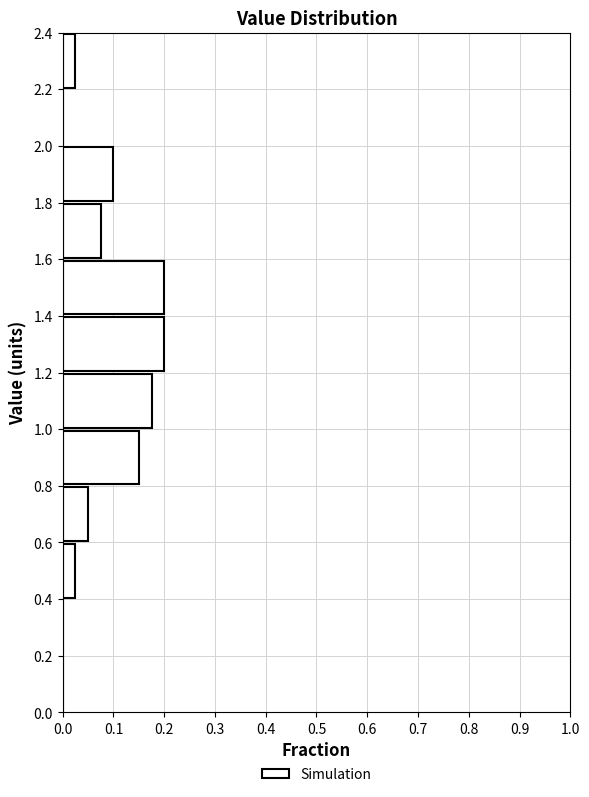

Reading bottom to top, transcribe this chart: for each bar, give the range it covers on the y-axis and its length. The values are not printed on the chart, so give them approximately, as read against the axis.

0.0 to 0.2: 0
0.2 to 0.4: 0
0.4 to 0.6: 0.03
0.6 to 0.8: 0.05
0.8 to 1.0: 0.15
1.0 to 1.2: 0.18
1.2 to 1.4: 0.20
1.4 to 1.6: 0.20
1.6 to 1.8: 0.08
1.8 to 2.0: 0.10
2.0 to 2.2: 0
2.2 to 2.4: 0.03